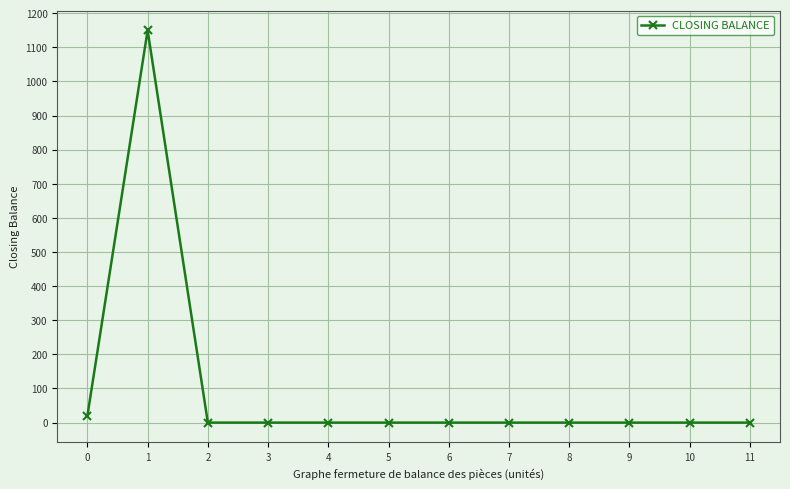

At which category does the data reach its first local peak?

1